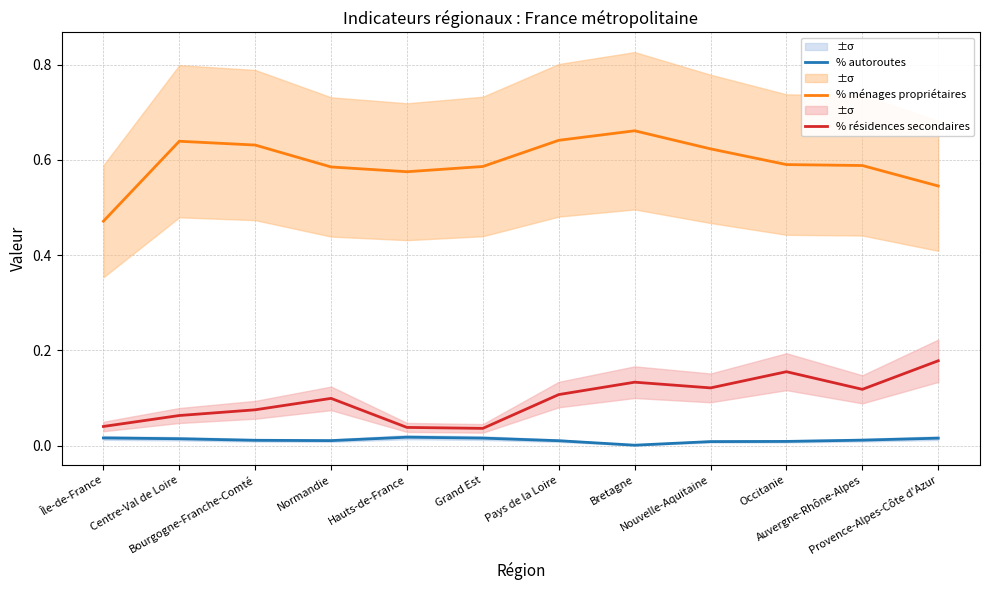

True or false: % autoroutes has more than 0 interior local peaks.

True